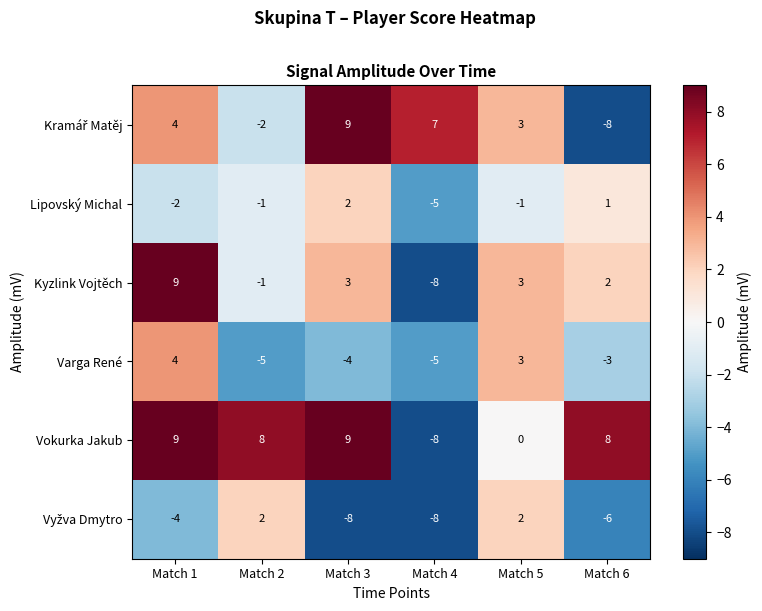

Count the number of categories in the chart.

6